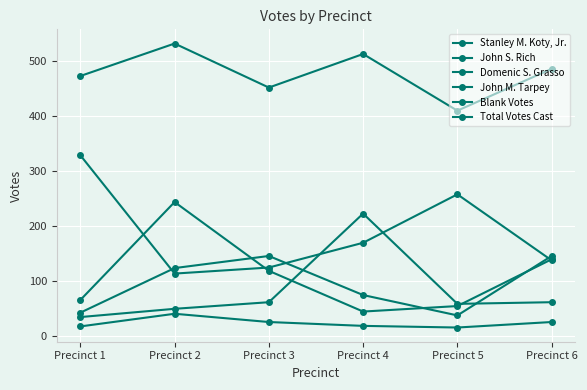

Which has a higher value, Precinct 3 or Precinct 1?

Precinct 1